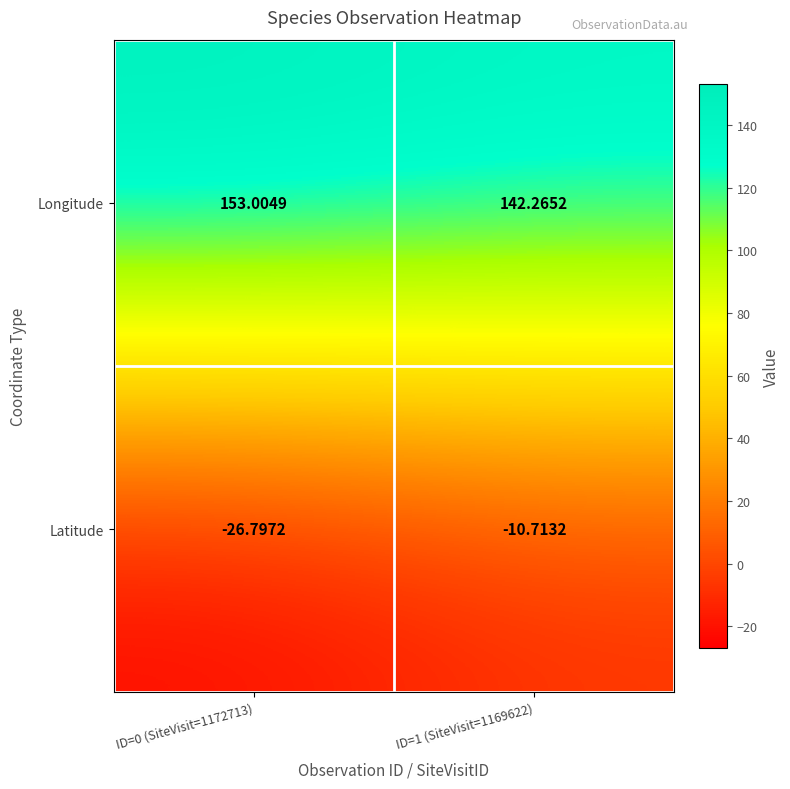

Which series has the widest spread of values?

Latitude